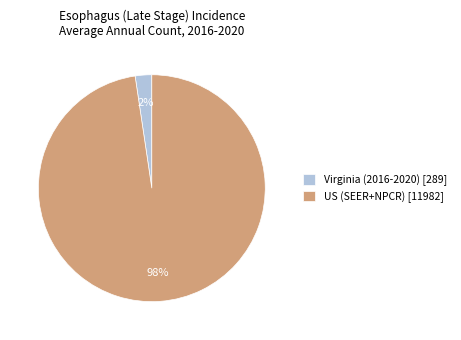

Which category has the biggest portion of the pie?

US (SEER+NPCR)